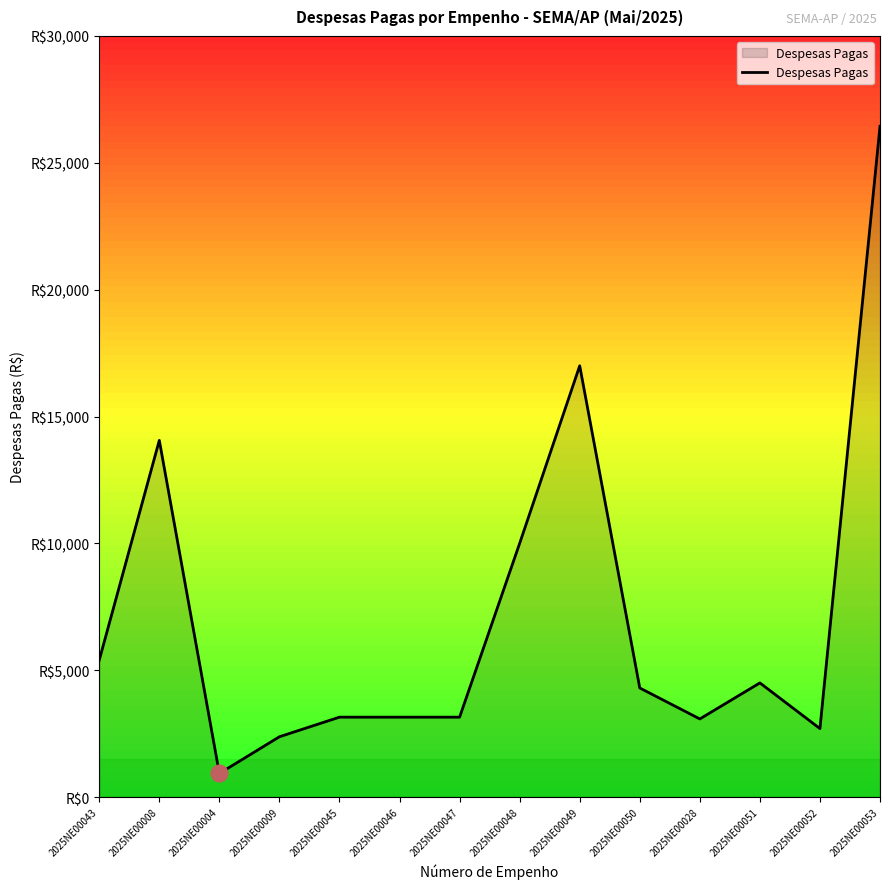

Which label corresponds to the smallest value in the chart?

2025NE00004